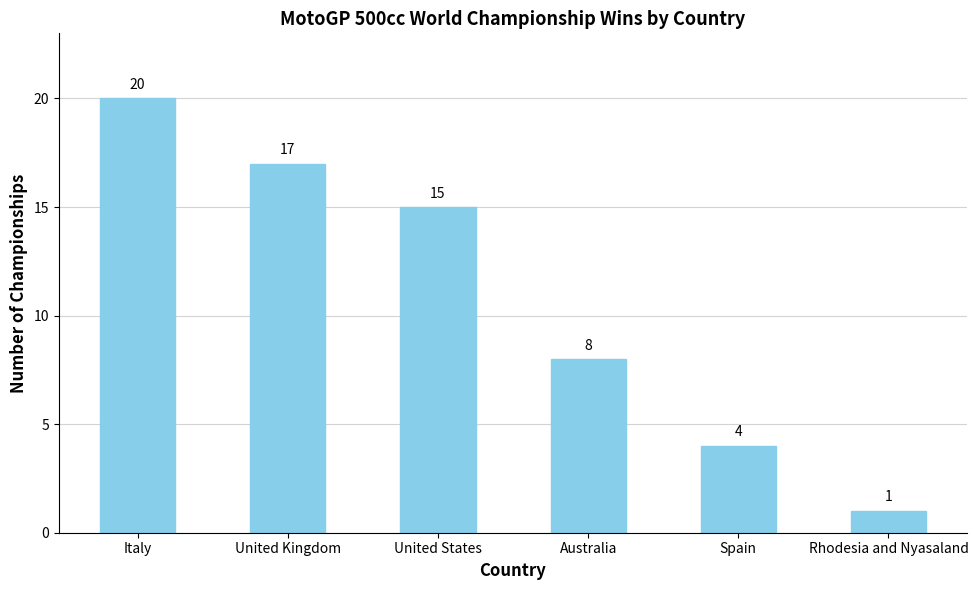

Reading left to right, extract all data points from this chart.

20	17	15	8	4	1